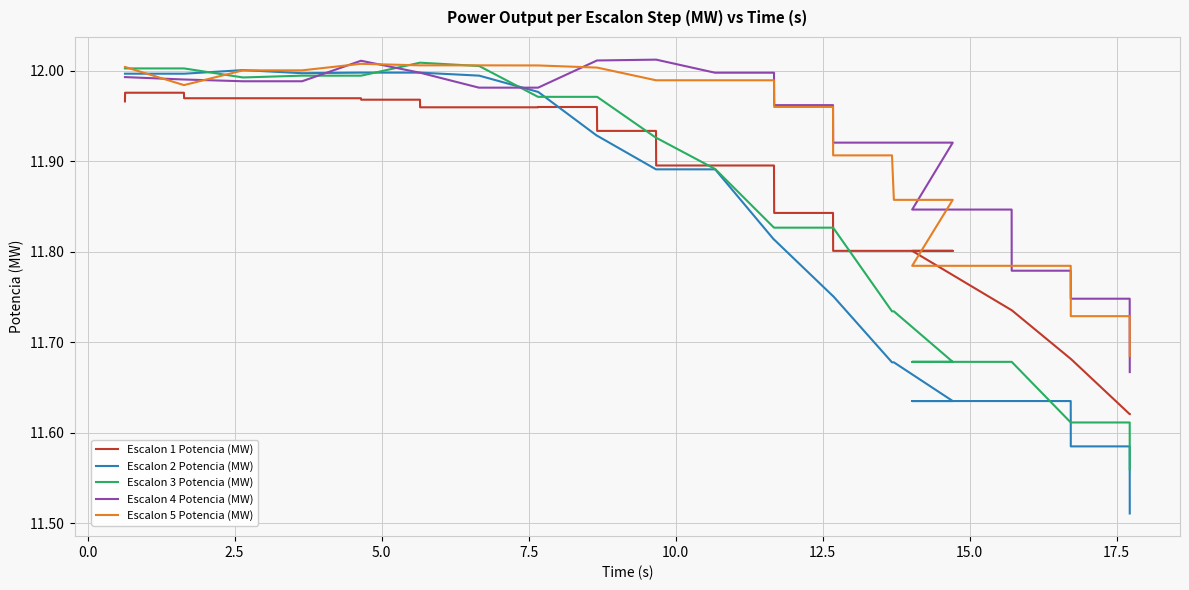

Reading left to right, list all the values displayed in this chart.

Escalon 1 Potencia (MW): 12.0	12.0	12.0	12.0	12.0	12.0	12.0	12.0	12.0	12.0	12.0	12.0	12.0	12.0	12.0	12.0	12.0	11.9	11.9	11.9	11.9	11.9	11.9	11.8	11.8	11.8	11.8	11.8	11.8	11.8	11.7	11.7	11.7	11.7	11.6	11.6
Escalon 2 Potencia (MW): 12.0	12.0	12.0	12.0	12.0	12.0	12.0	12.0	12.0	12.0	12.0	12.0	12.0	12.0	12.0	12.0	11.9	11.9	11.9	11.9	11.9	11.9	11.8	11.8	11.8	11.8	11.7	11.7	11.6	11.6	11.6	11.6	11.6	11.6	11.6	11.5
Escalon 3 Potencia (MW): 12.0	12.0	12.0	12.0	12.0	12.0	12.0	12.0	12.0	12.0	12.0	12.0	12.0	12.0	12.0	12.0	12.0	12.0	11.9	11.9	11.9	11.9	11.8	11.8	11.8	11.8	11.7	11.7	11.7	11.7	11.7	11.7	11.6	11.6	11.6	11.6
Escalon 4 Potencia (MW): 12.0	12.0	12.0	12.0	12.0	12.0	12.0	12.0	12.0	12.0	12.0	12.0	12.0	12.0	12.0	12.0	12.0	12.0	12.0	12.0	12.0	12.0	12.0	12.0	12.0	11.9	11.9	11.9	11.9	11.8	11.8	11.8	11.8	11.7	11.7	11.7
Escalon 5 Potencia (MW): 12.0	12.0	12.0	12.0	12.0	12.0	12.0	12.0	12.0	12.0	12.0	12.0	12.0	12.0	12.0	12.0	12.0	12.0	12.0	12.0	12.0	12.0	12.0	12.0	12.0	11.9	11.9	11.9	11.9	11.8	11.8	11.8	11.8	11.7	11.7	11.7